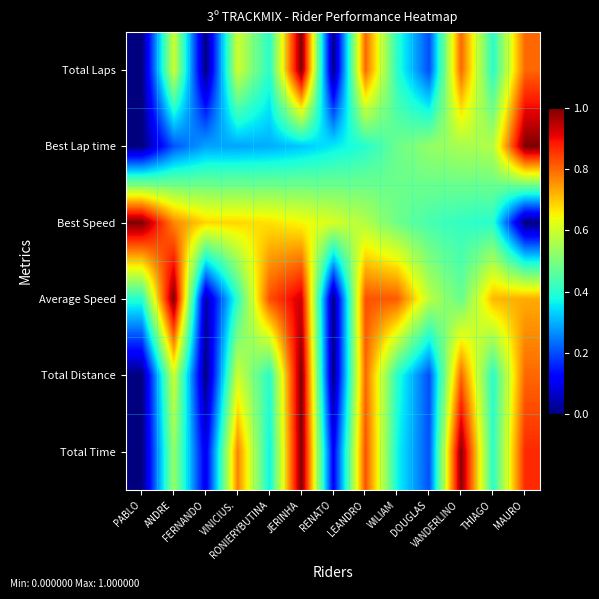

Reading left to right, what are all the values shown in this chart?

Total Laps: PABLO=0.0	ANDRE=0.6	FERNANDO=0.0	VINICIUS.=0.6	RONIERYBUTINA=0.4	JERINHA=1.0	RENATO=0.0	LEANDRO=0.8	WILIAM=0.4	DOUGLAS=0.2	VANDERLINO=0.8	THIAGO=0.4	MAURO=0.8
Best Lap time: PABLO=0.0	ANDRE=0.2	FERNANDO=0.3	VINICIUS.=0.3	RONIERYBUTINA=0.3	JERINHA=0.3	RENATO=0.4	LEANDRO=0.4	WILIAM=0.5	DOUGLAS=0.5	VANDERLINO=0.6	THIAGO=0.6	MAURO=1.0
Best Speed: PABLO=1.0	ANDRE=0.8	FERNANDO=0.7	VINICIUS.=0.7	RONIERYBUTINA=0.7	JERINHA=0.6	RENATO=0.6	LEANDRO=0.6	WILIAM=0.5	DOUGLAS=0.4	VANDERLINO=0.4	THIAGO=0.4	MAURO=0.0
Average Speed: PABLO=0.4	ANDRE=1.0	FERNANDO=0.0	VINICIUS.=0.4	RONIERYBUTINA=0.8	JERINHA=0.9	RENATO=0.0	LEANDRO=0.8	WILIAM=0.8	DOUGLAS=0.6	VANDERLINO=0.5	THIAGO=0.7	MAURO=0.7
Total Distance: PABLO=0.0	ANDRE=0.6	FERNANDO=0.0	VINICIUS.=0.6	RONIERYBUTINA=0.4	JERINHA=1.0	RENATO=0.0	LEANDRO=0.8	WILIAM=0.4	DOUGLAS=0.2	VANDERLINO=0.8	THIAGO=0.4	MAURO=0.8
Total Time: PABLO=0.0	ANDRE=0.5	FERNANDO=0.1	VINICIUS.=0.8	RONIERYBUTINA=0.4	JERINHA=1.0	RENATO=0.1	LEANDRO=0.8	WILIAM=0.4	DOUGLAS=0.2	VANDERLINO=1.0	THIAGO=0.4	MAURO=0.9